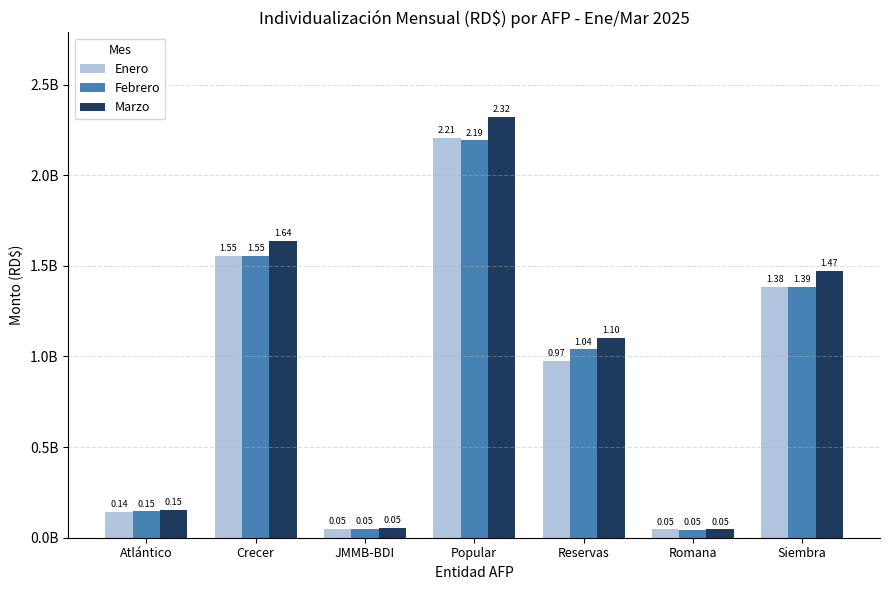

Reading right to left, what are all the values shown in this chart?

Enero: 1382595875.0	46229732.6	974517470.5	2205308225.4	49184280.2	1554515913.9	142989059.0
Febrero: 1385629283.7	45139992.2	1039287646.5	2192308581.3	50630398.3	1552960056.2	145511108.6
Marzo: 1470393156.2	46377108.5	1101739586.2	2323067182.7	54857119.5	1639529427.5	152507990.1